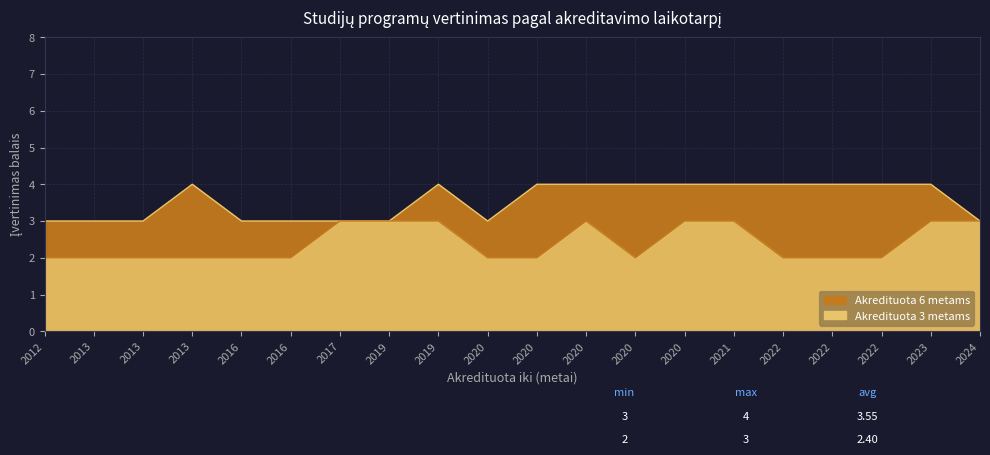

Rank the categories by Akredituota 6 metams value from lowest to highest.

2012, 2013, 2013, 2016, 2016, 2017, 2019, 2020, 2024, 2013, 2019, 2020, 2020, 2020, 2020, 2021, 2022, 2022, 2022, 2023